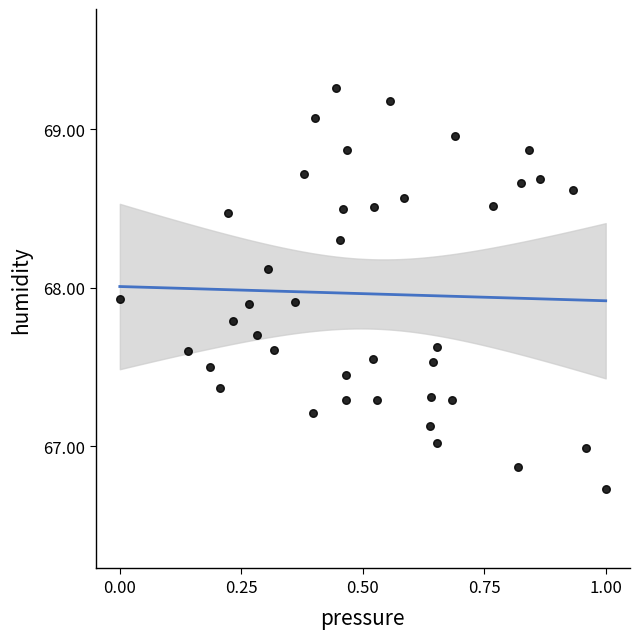

What is the range of X values (max minus min)?

1.0